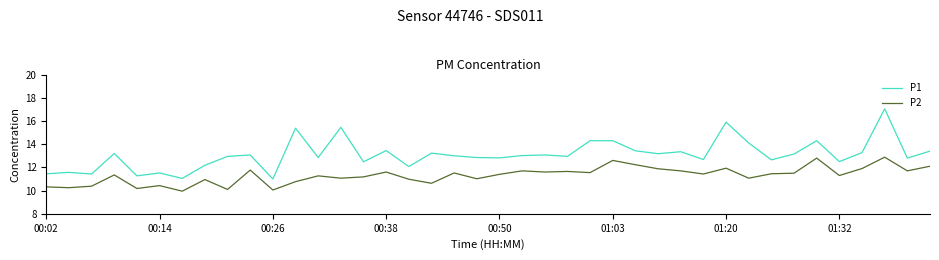

How many lines are shown in the chart?

2